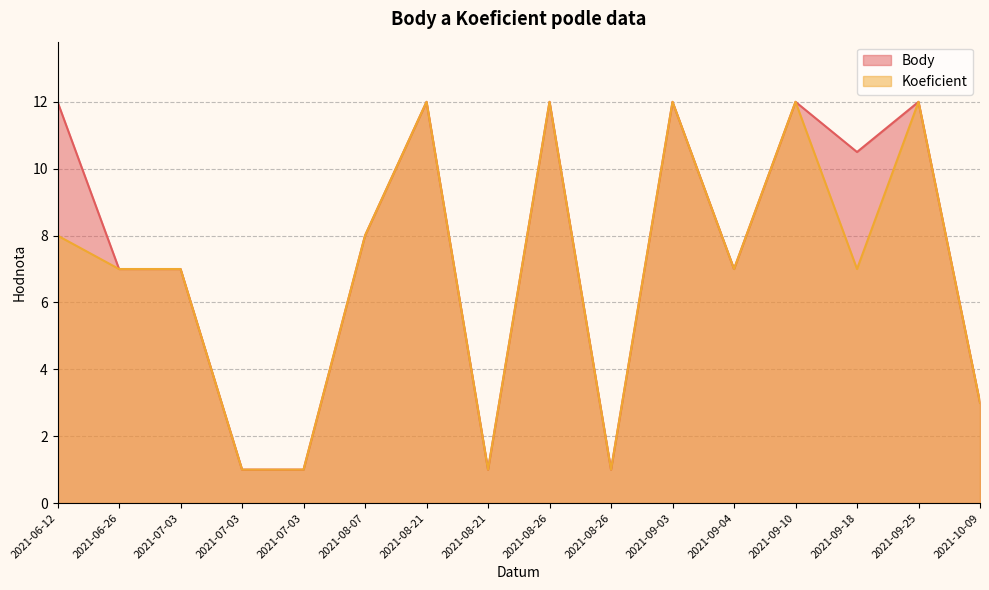

Which series has the largest range (max minus min)?

Body